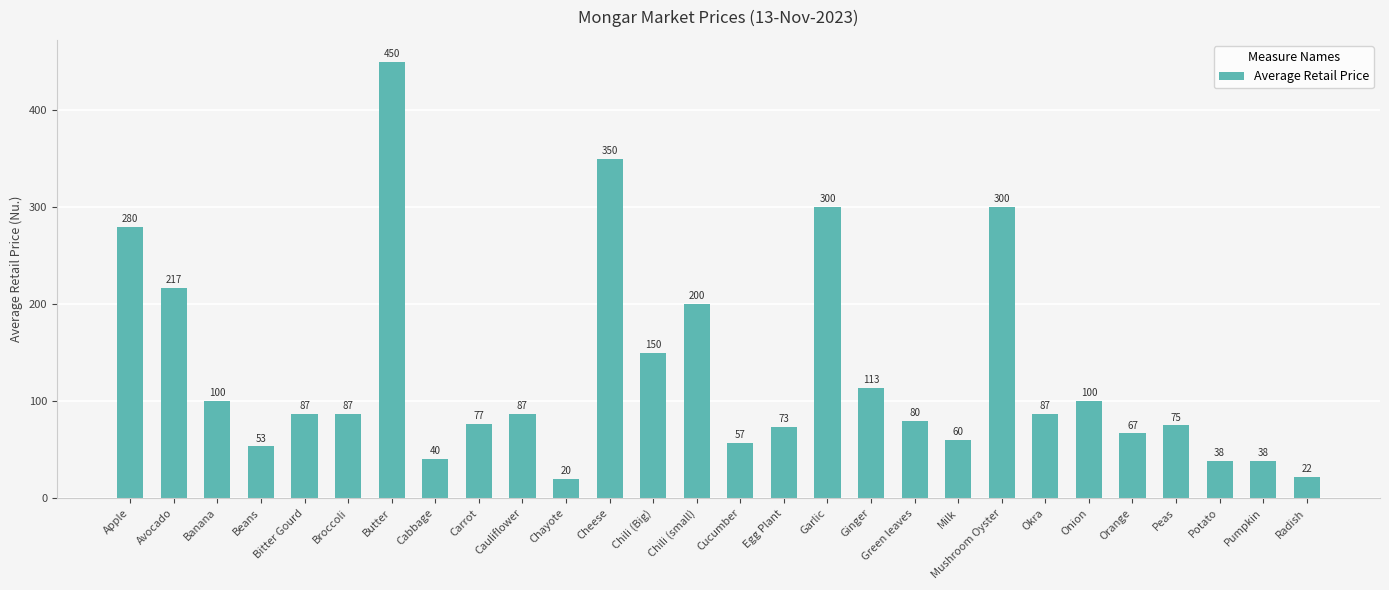

What is the label of the 20th bar from the left?

Milk